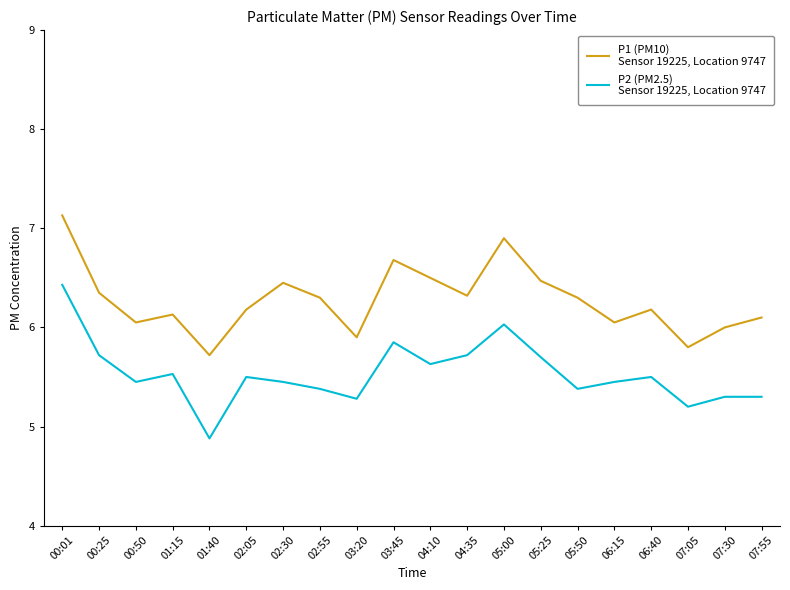

What is the difference between the highest and lowest values at 02:30?

1.0